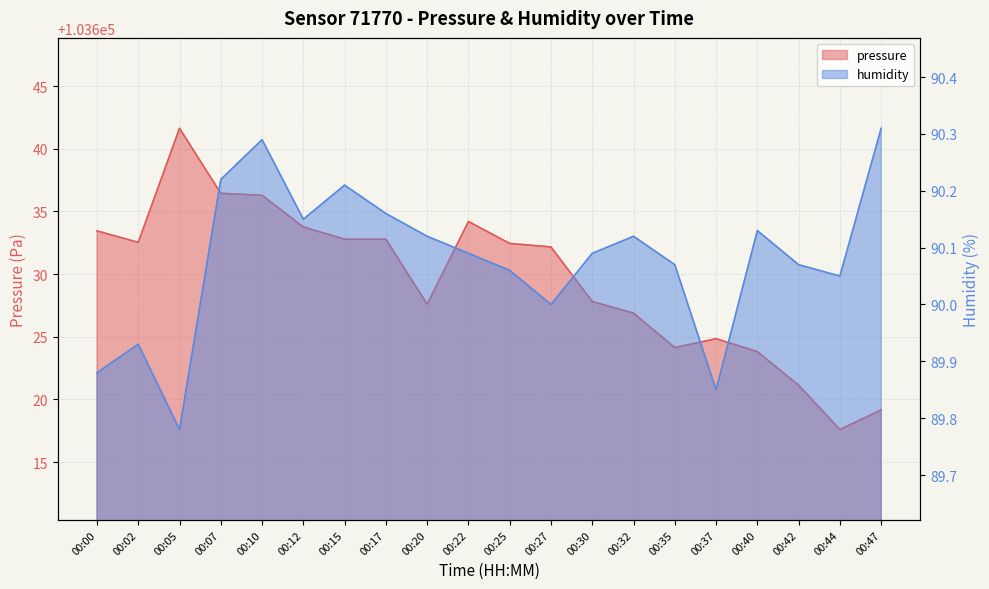

How many data points in pressure are less than 103632?

9